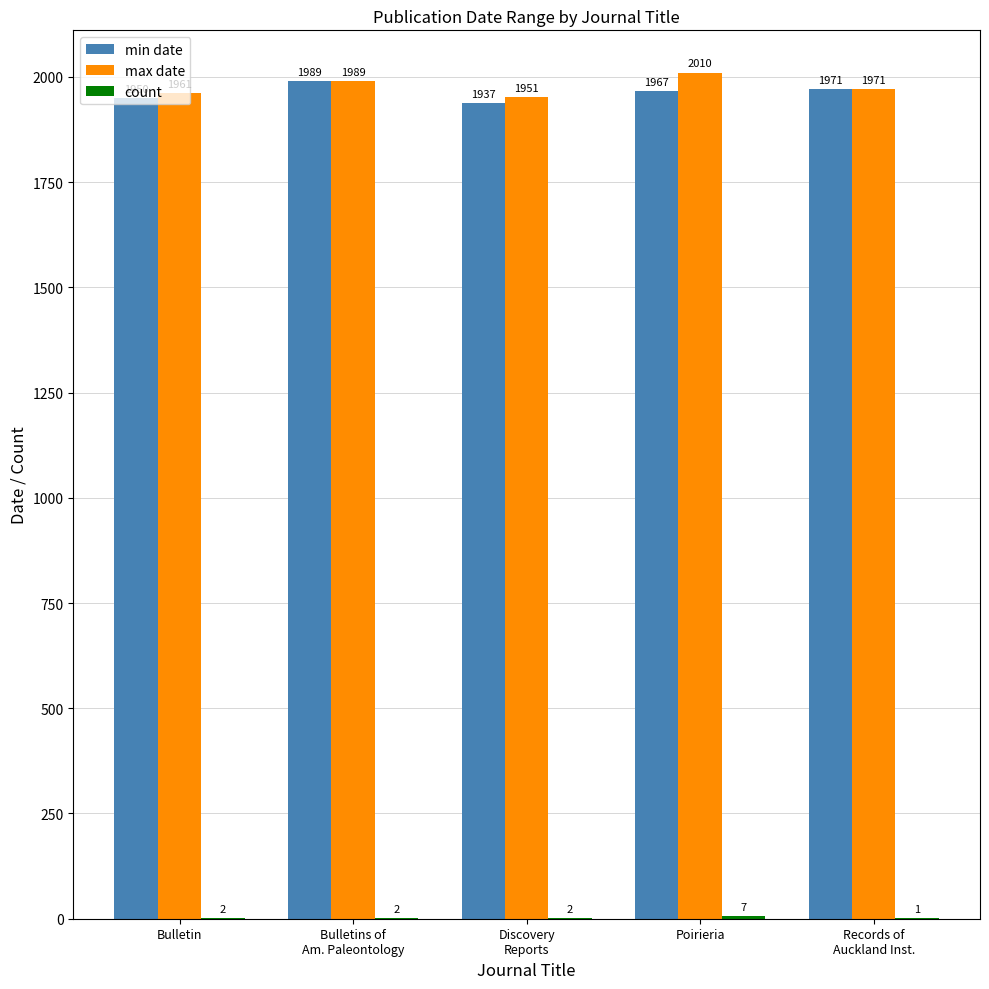

Does the chart contain stacked bars?

No